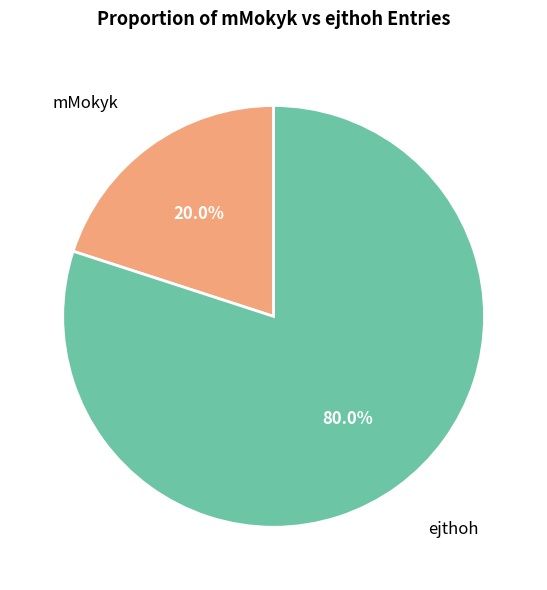

To the nearest percent, what portion does ejthoh represent?

80%